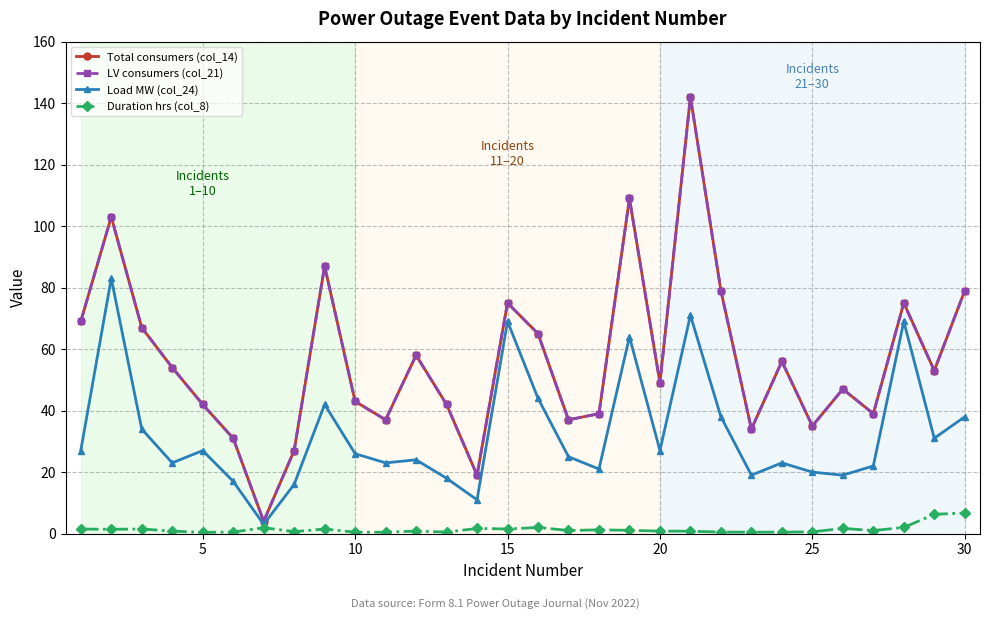

In Duration hrs (col_8), how many points are lower than both neighbors (excluding endpoints)?

8